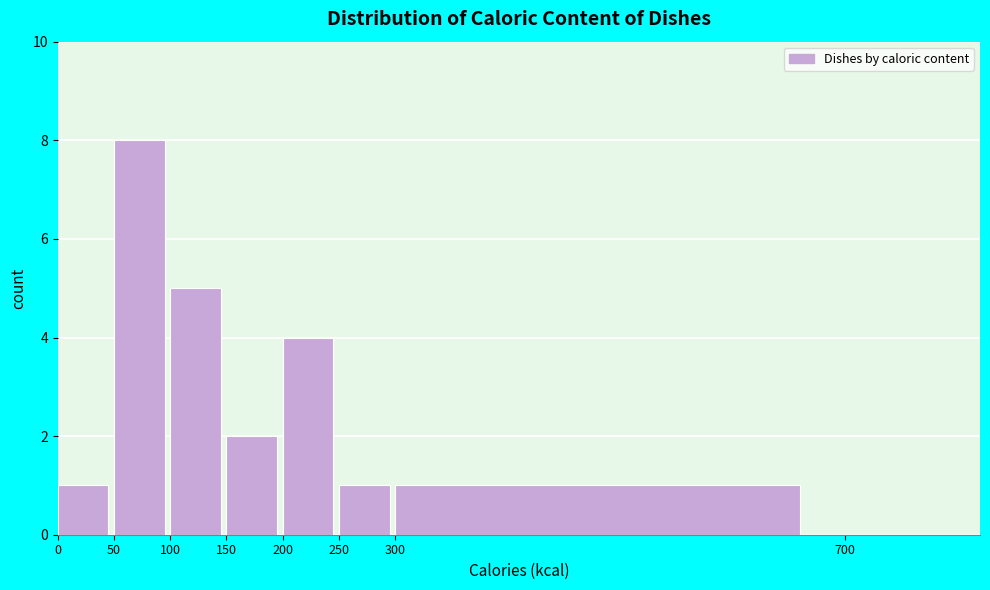

Reading left to right, what are all the values shown in this chart?

0=1	50=8	100=5	150=2	200=4	250=1	300=1